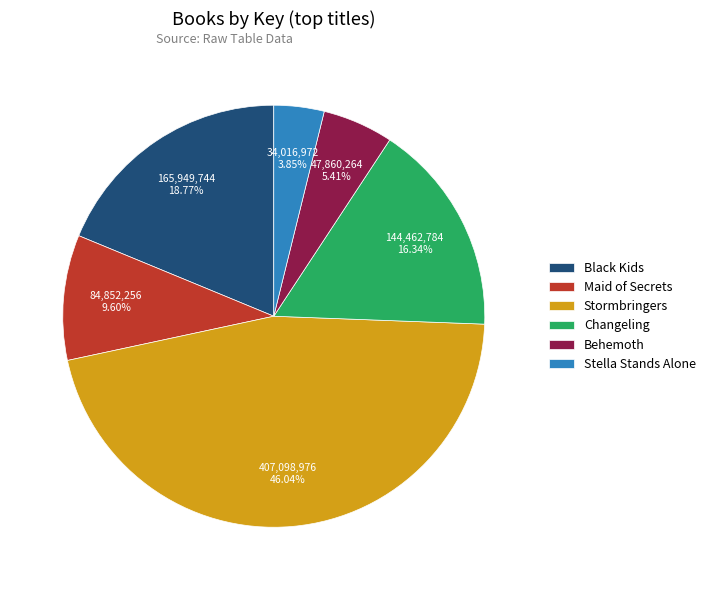

What percentage is the Behemoth slice, to the nearest percent?

5%